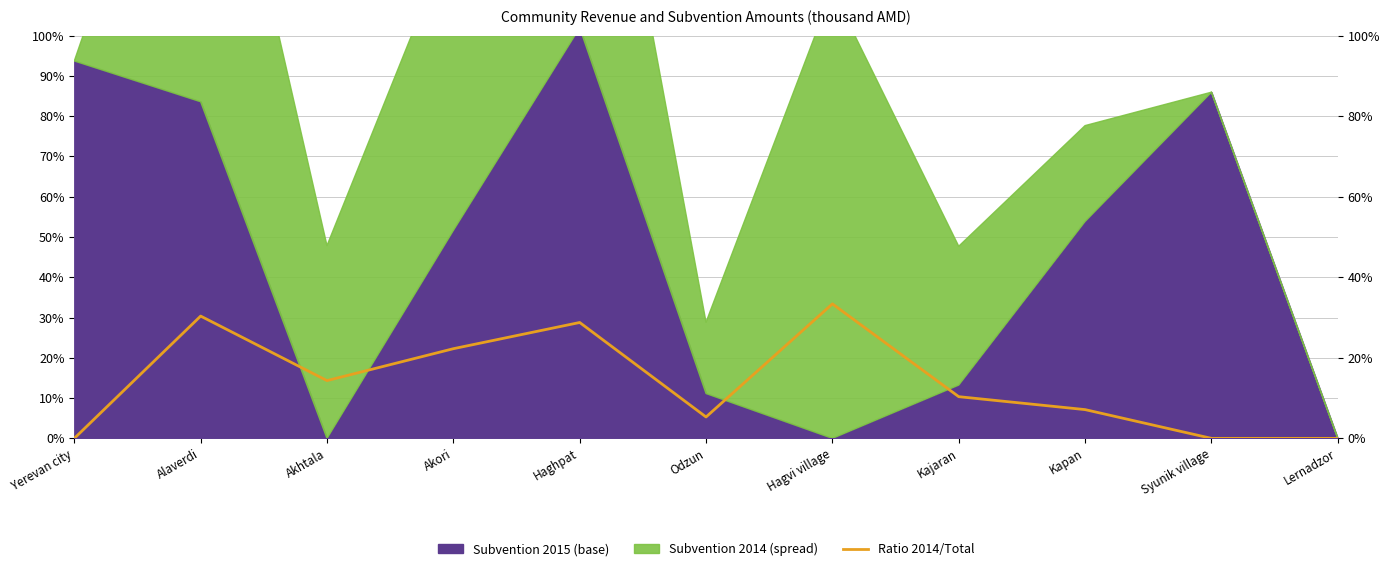

Reading right to left, list all the values displayed in this chart.

0.0	0.0	0.1	0.1	0.3	0.1	0.3	0.2	0.1	0.3	0.0